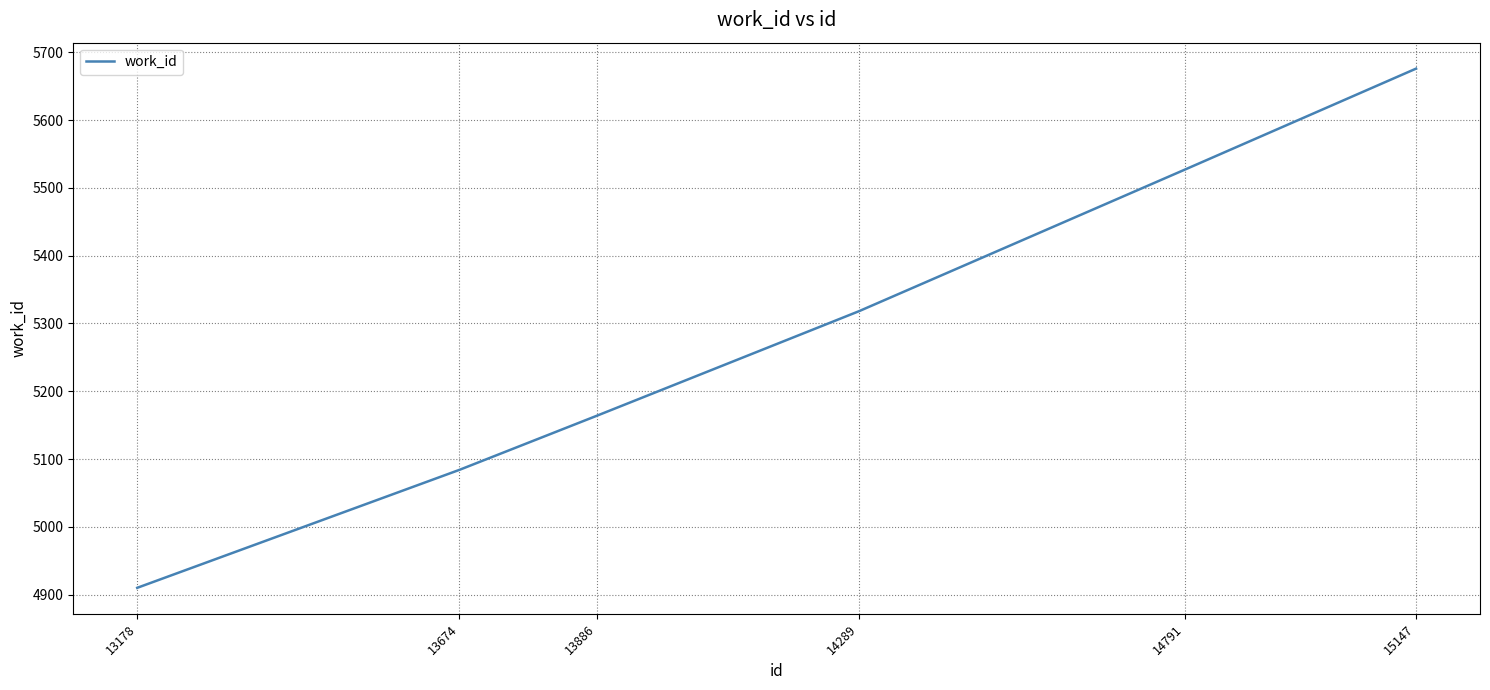

Count the values in the range 5084 to 5527.

4